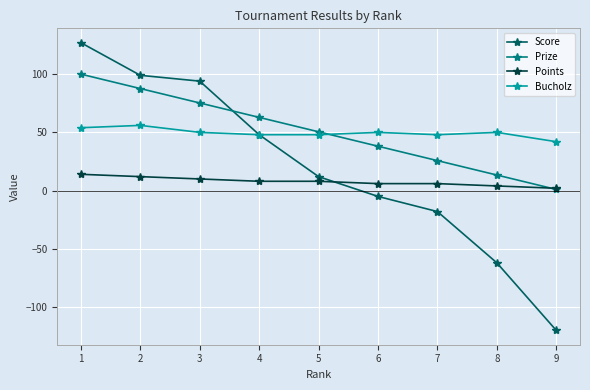

What is the difference between the highest and lowest values at 3?

84.0